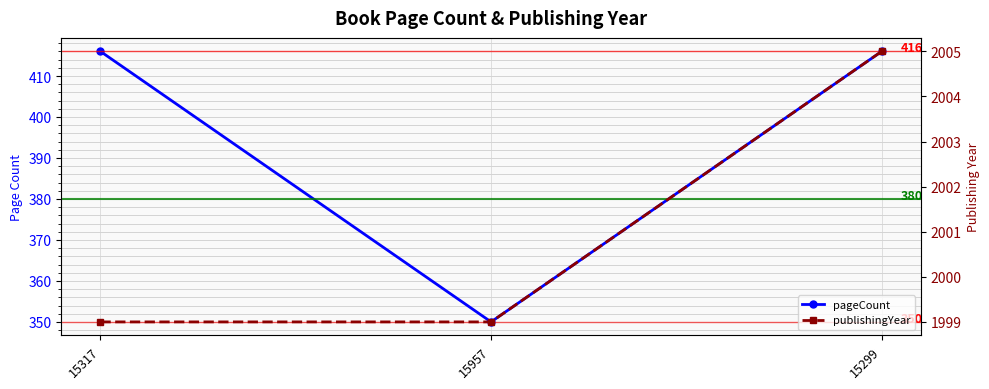

What is the spread (max minus min) of values at 15957?

1649